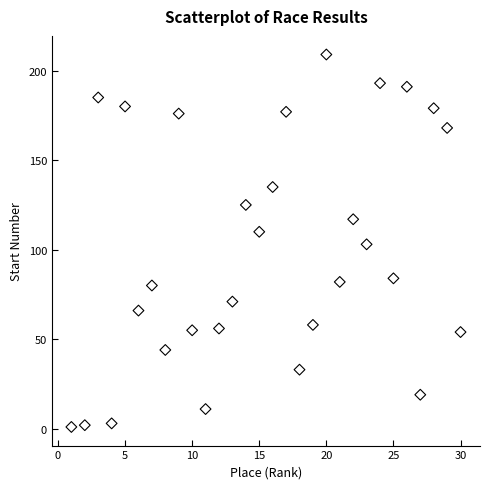

What is the range of X values (max minus min)?

29